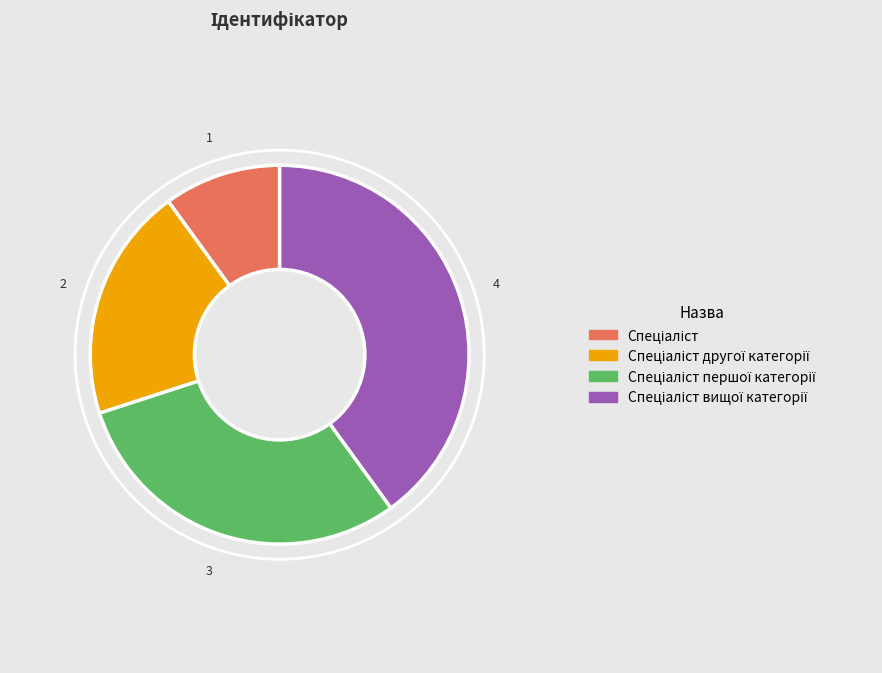

How many slices are in this pie chart?

4